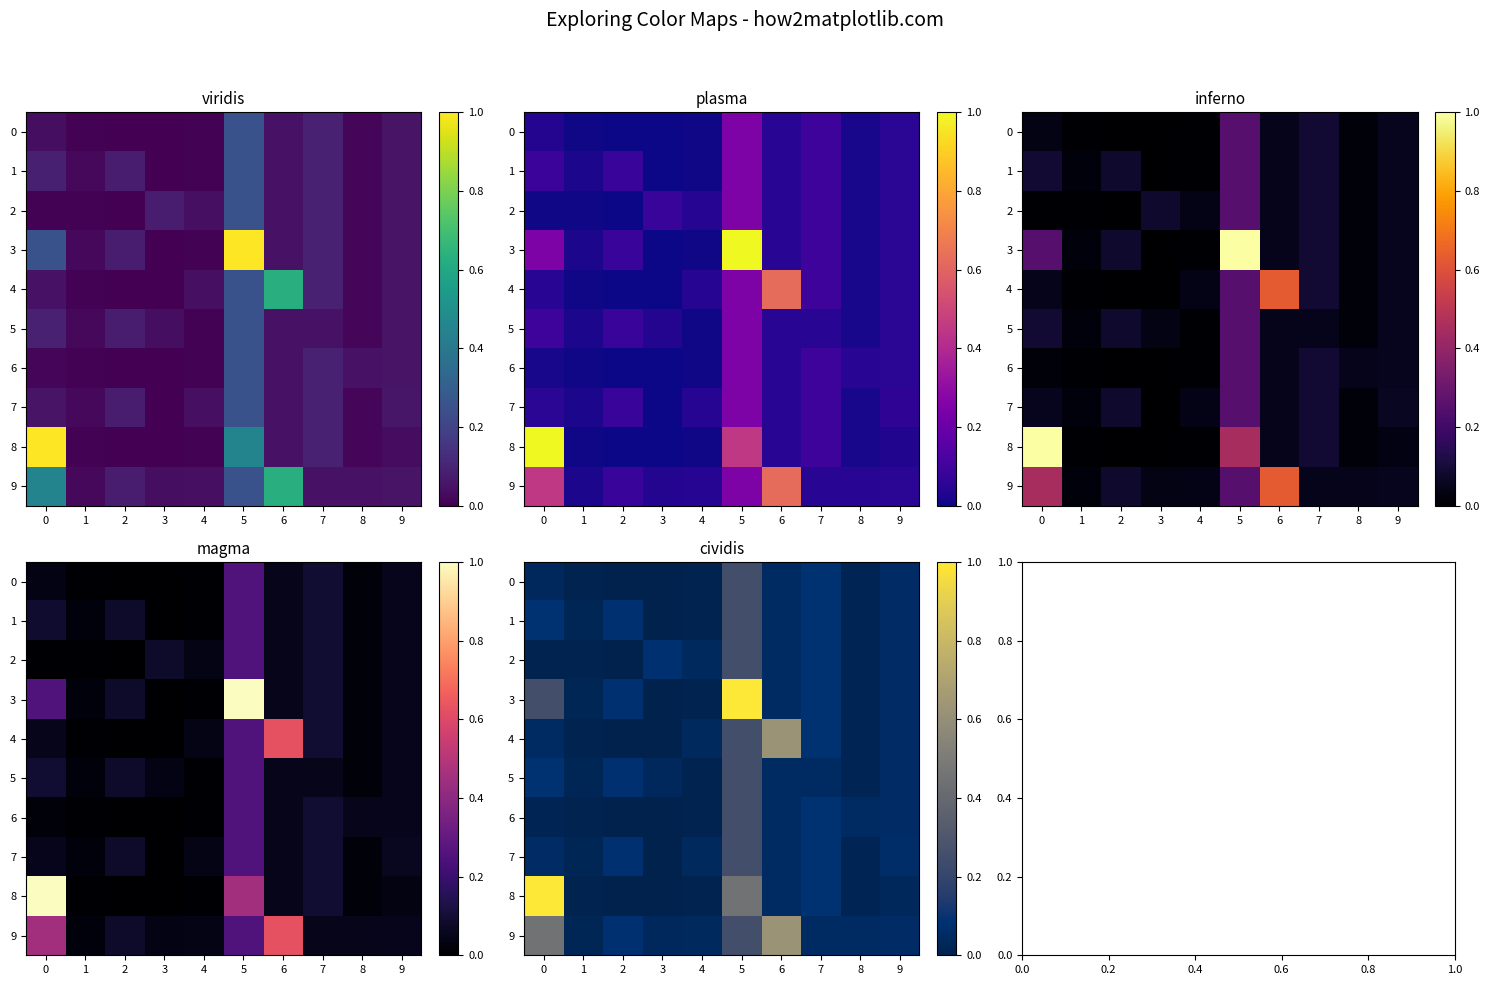

Between 7 and 8, which is larger?

7